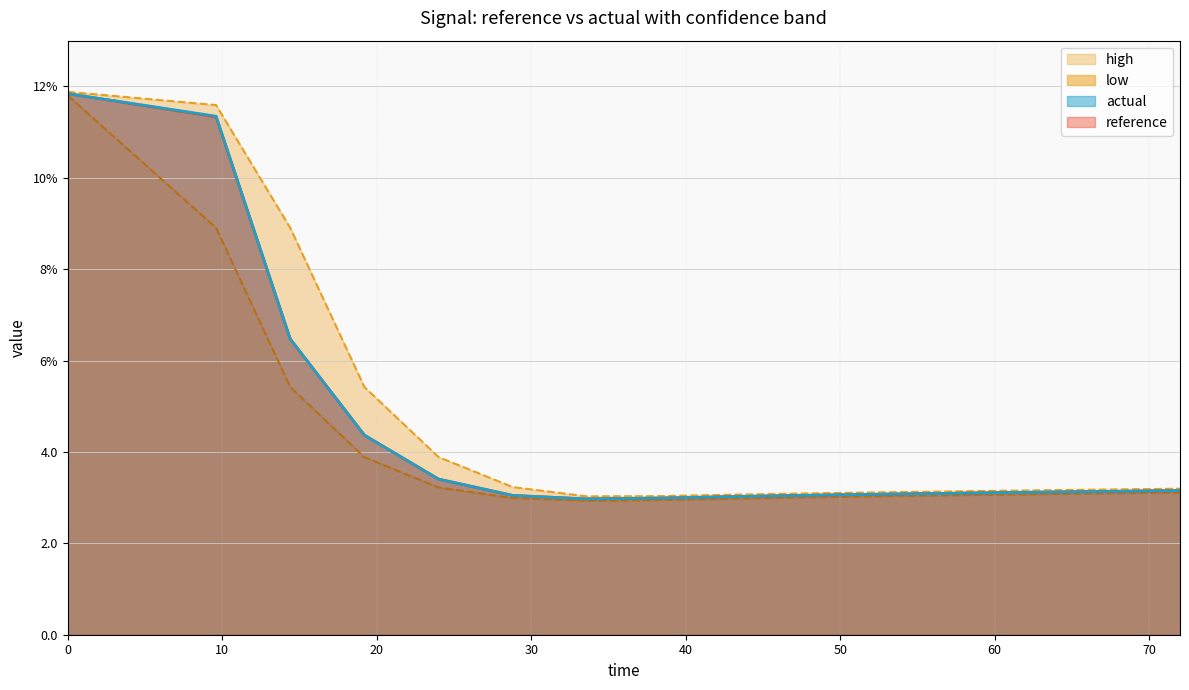

Which series ends up on top after the final intersection of actual and reference?

reference